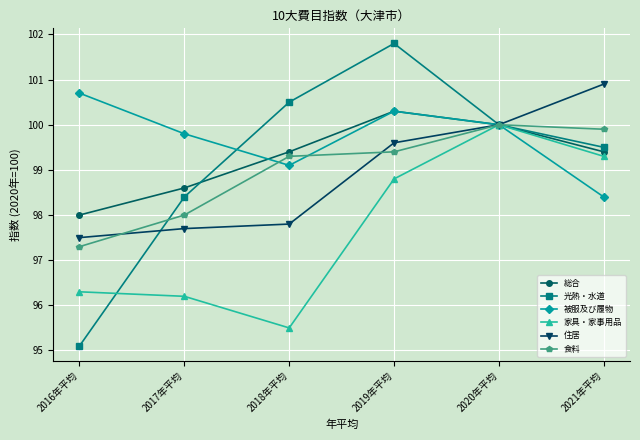

What is the value of the 家具・家事用品 point at the 5th from the left?

100.0